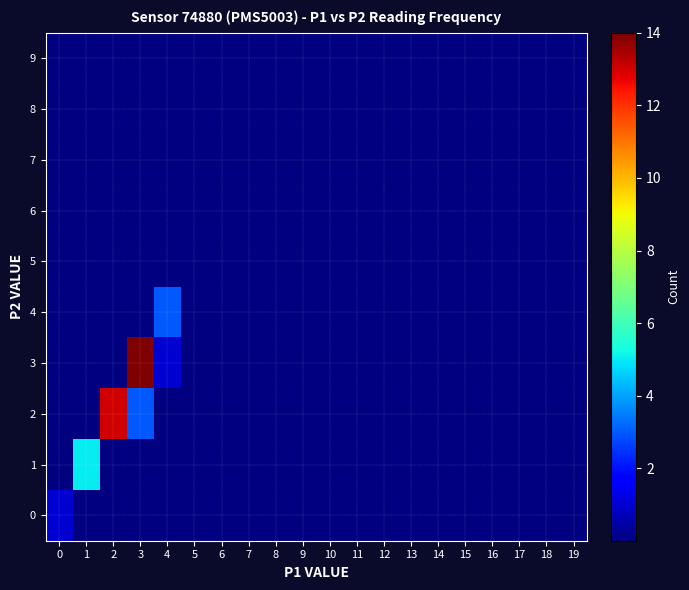

What is the maximum value shown in the chart?

14